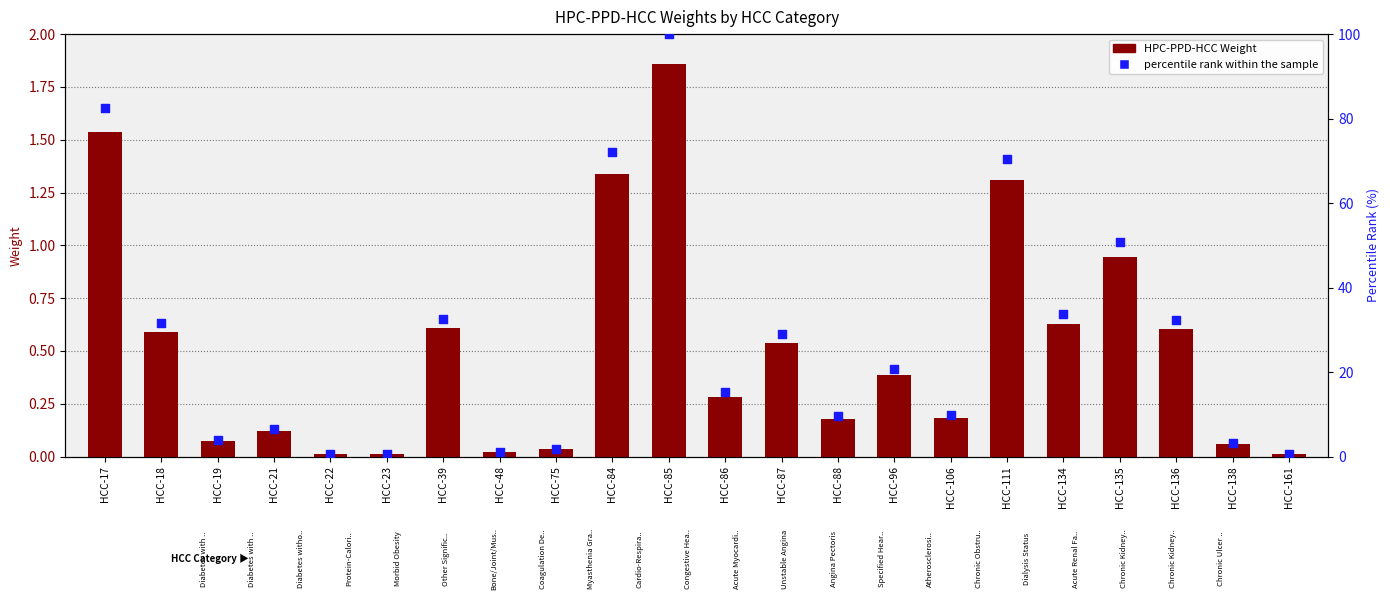

Which series reaches the minimum Y coordinate?

HPC-PPD-HCC Weight